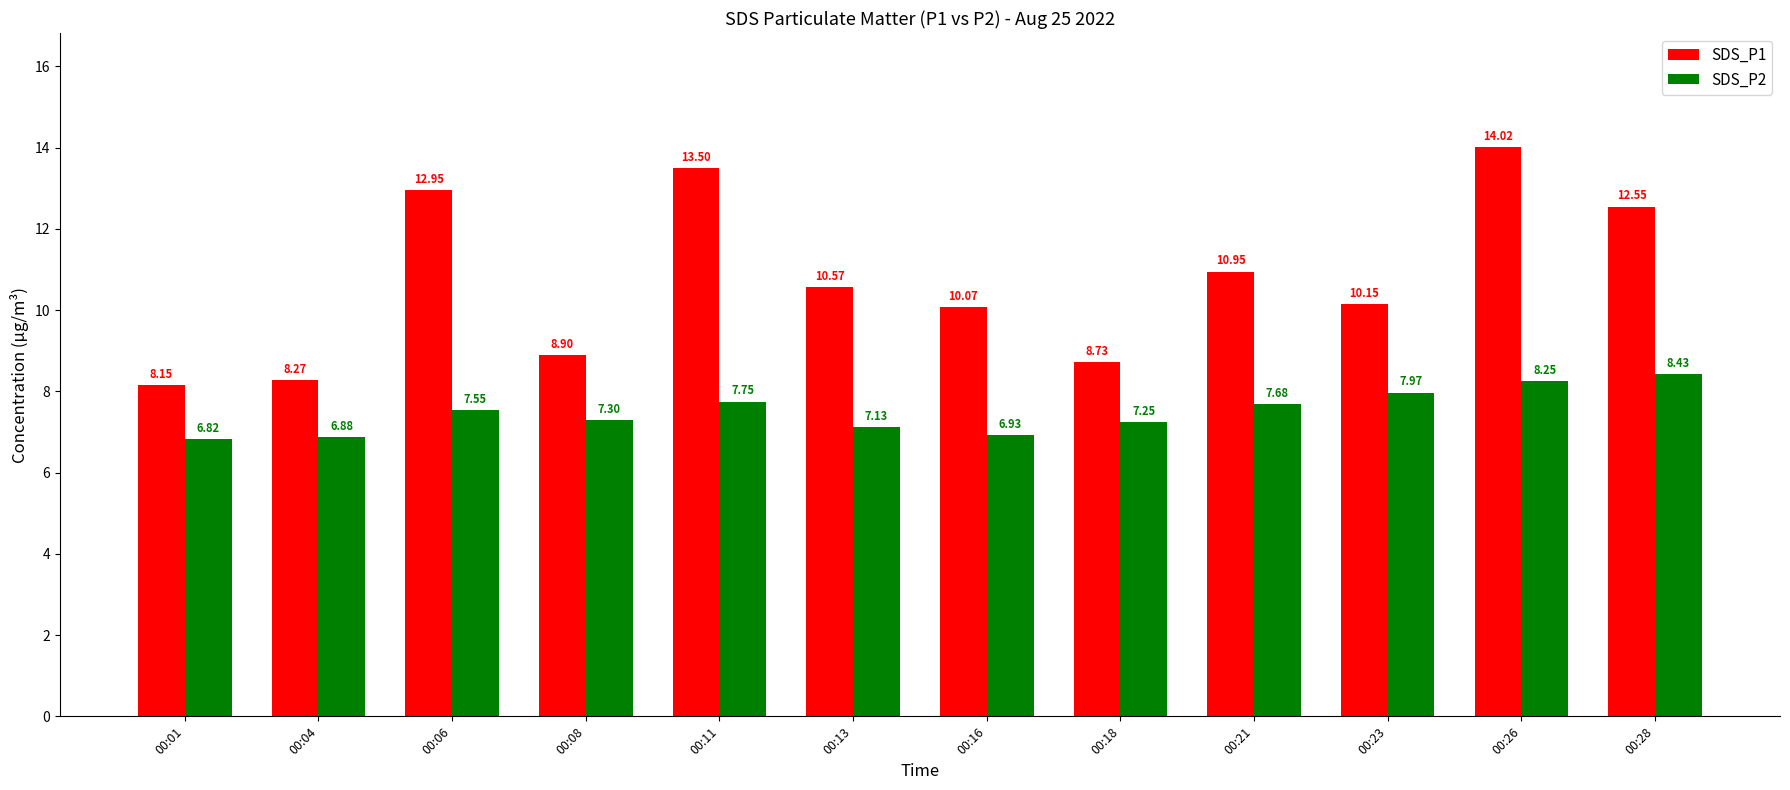

Does the chart contain stacked bars?

No